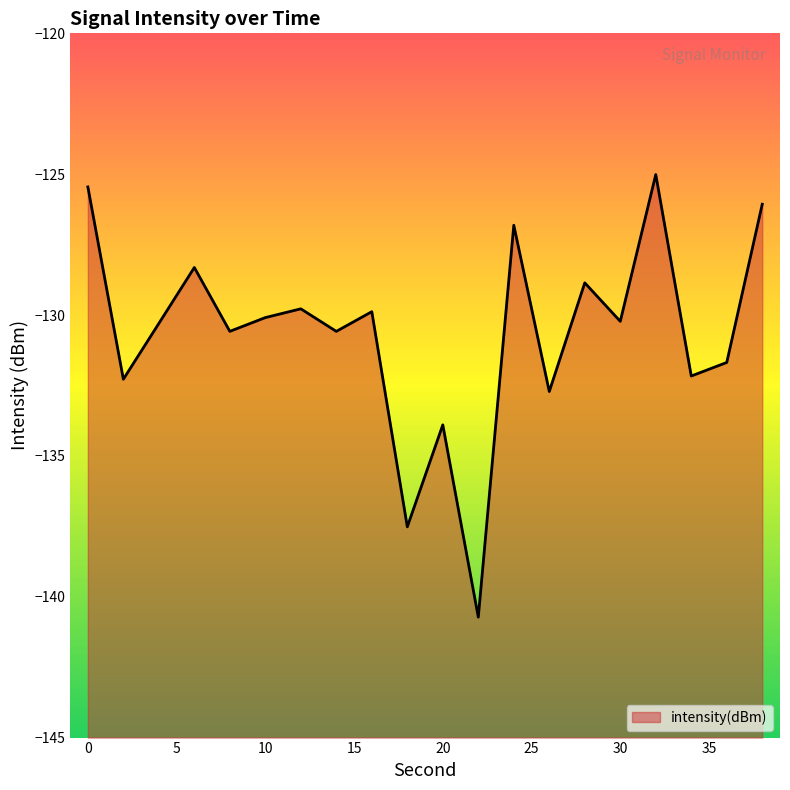

What is the average value?

-130.6